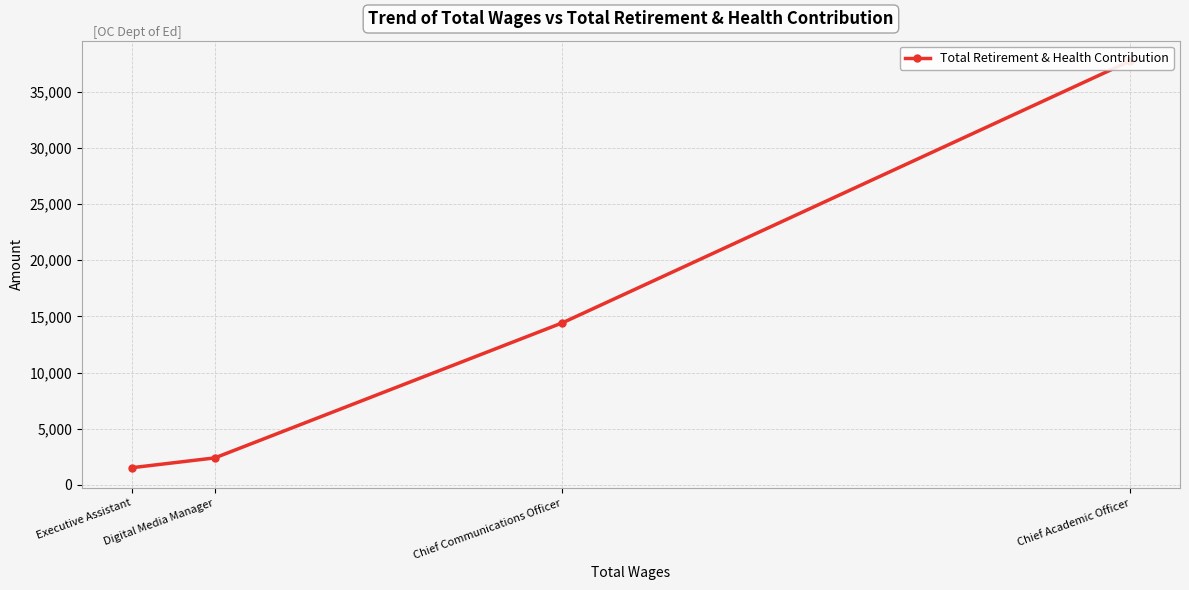

List the labels in order of value, smallest first.

Executive Assistant, Digital Media Manager, Chief Communications Officer, Chief Academic Officer